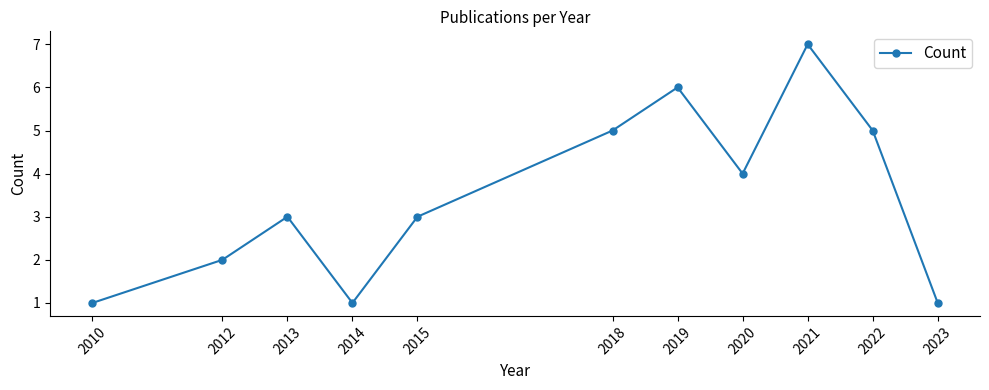

What is the approximate value at 2020?

4